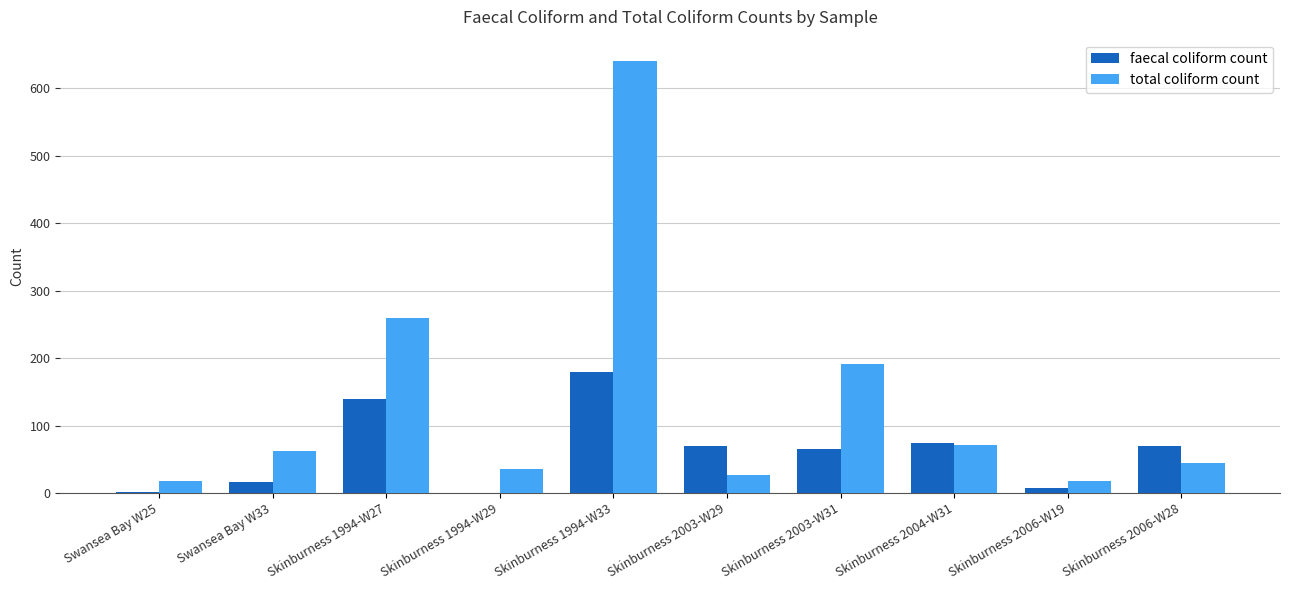

What are all the series names shown in the legend?

faecal coliform count, total coliform count